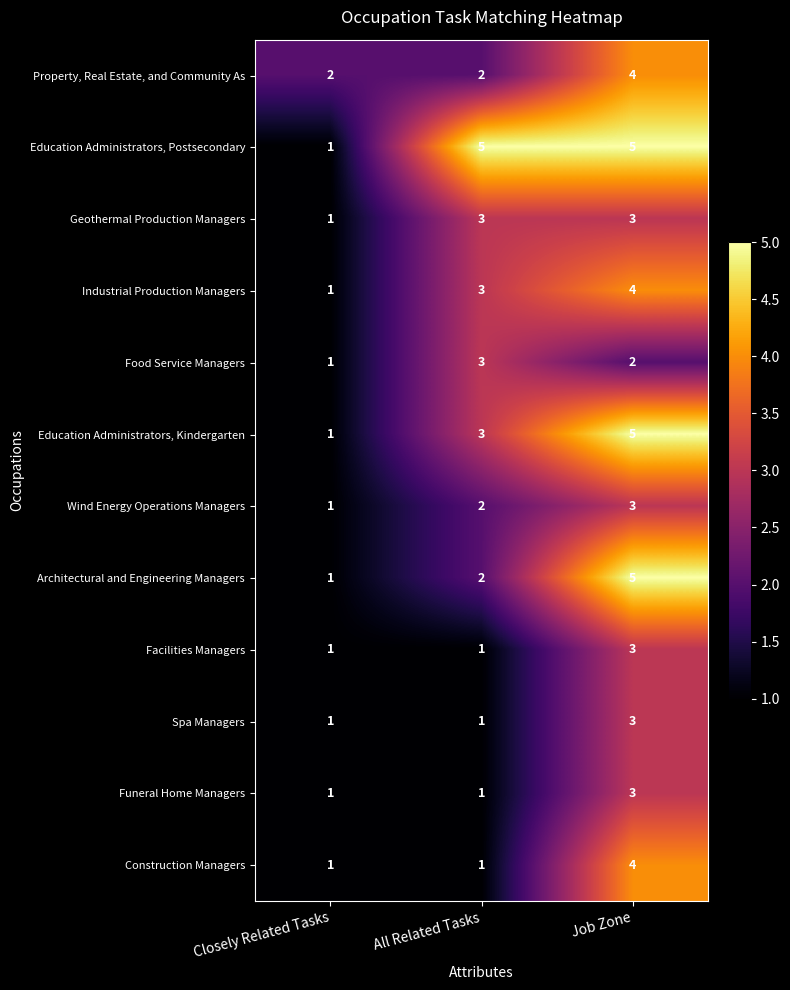

The Education Administrators, Postsecondary series shows 5 at Job Zone. True or false?

True